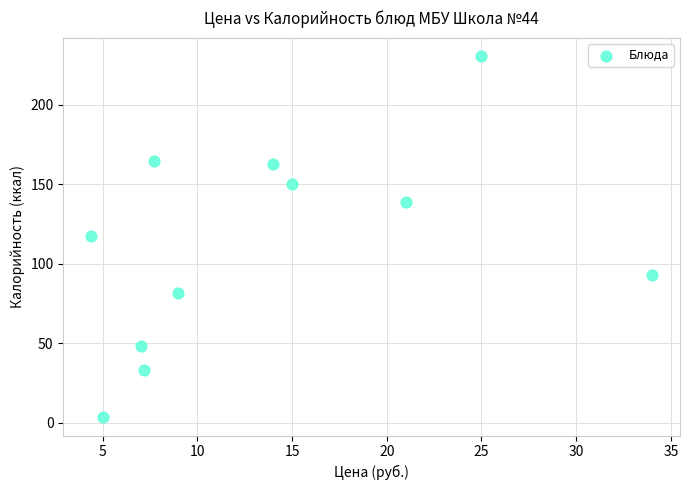

What is the average Y value?

111.3